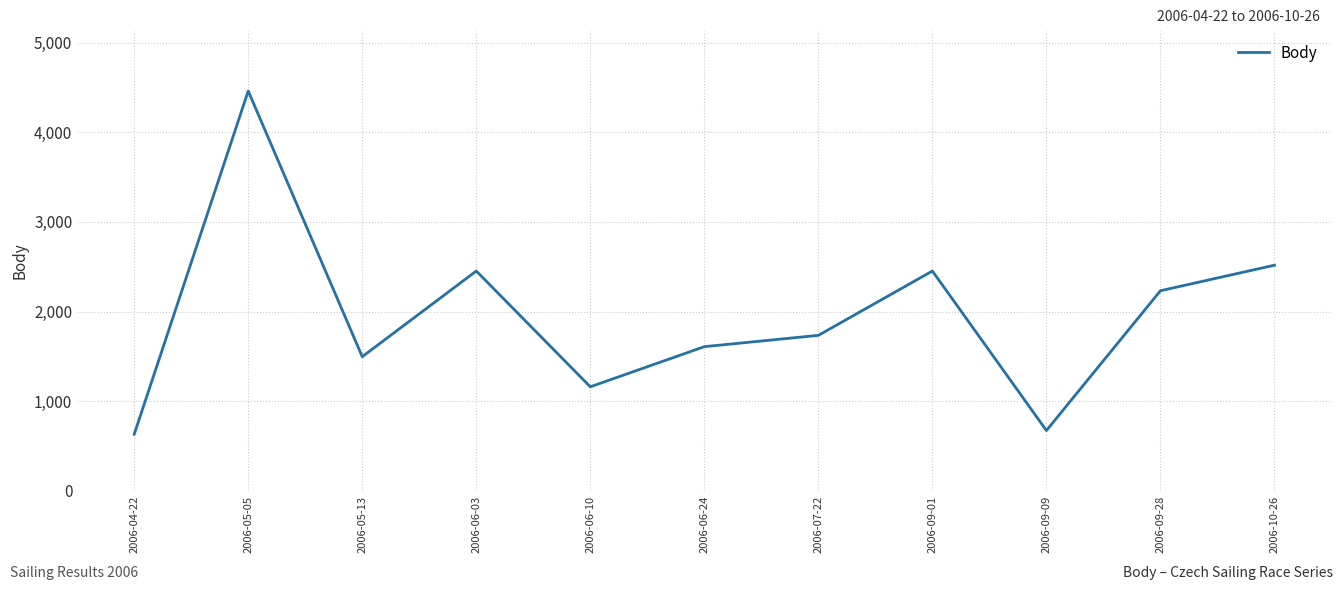

What is the average value?

1947